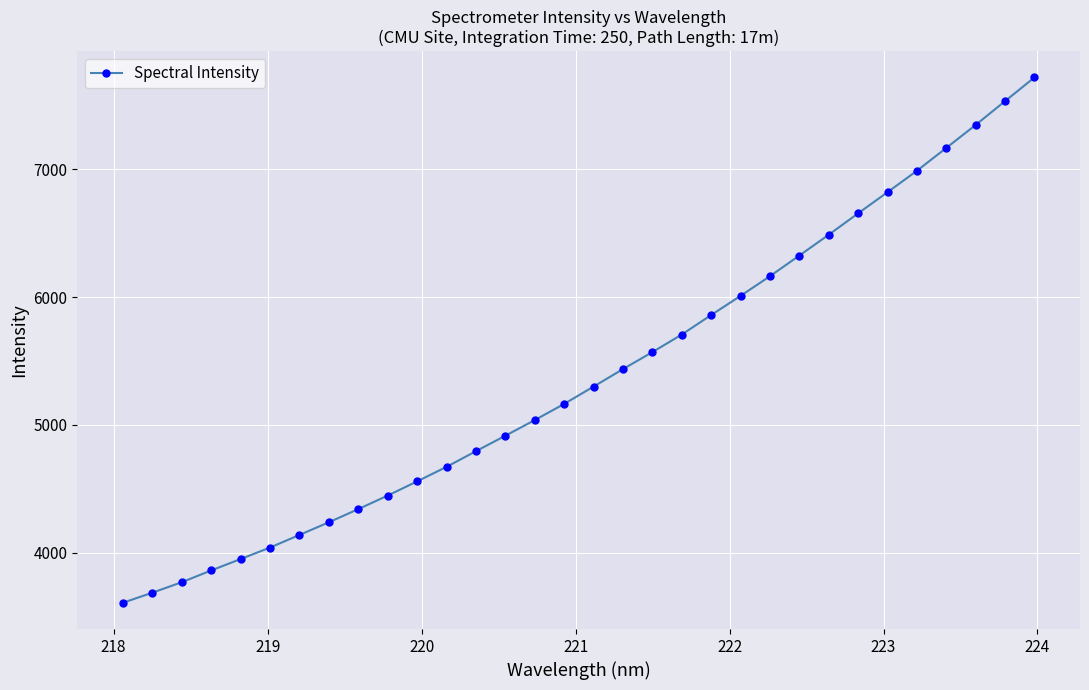

What is the average value?

5385.1